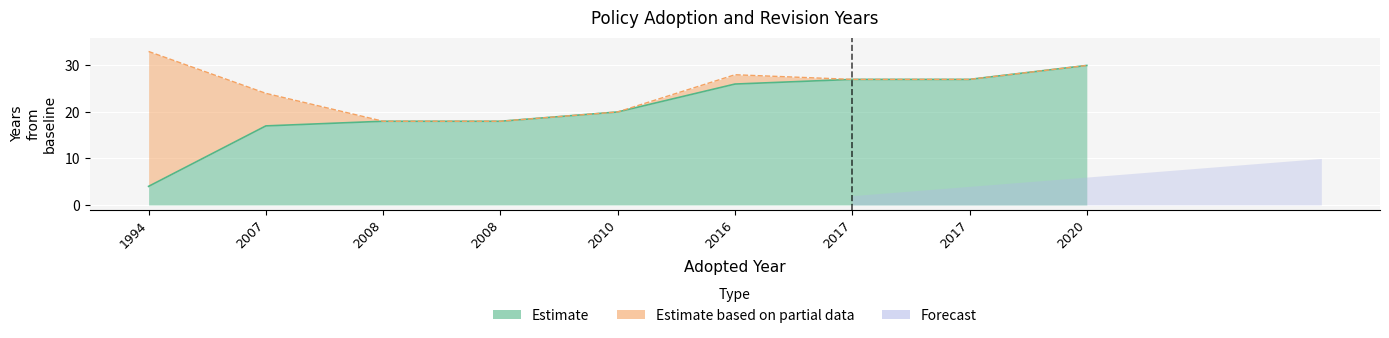

What is the value of the 4th point from the left?

18